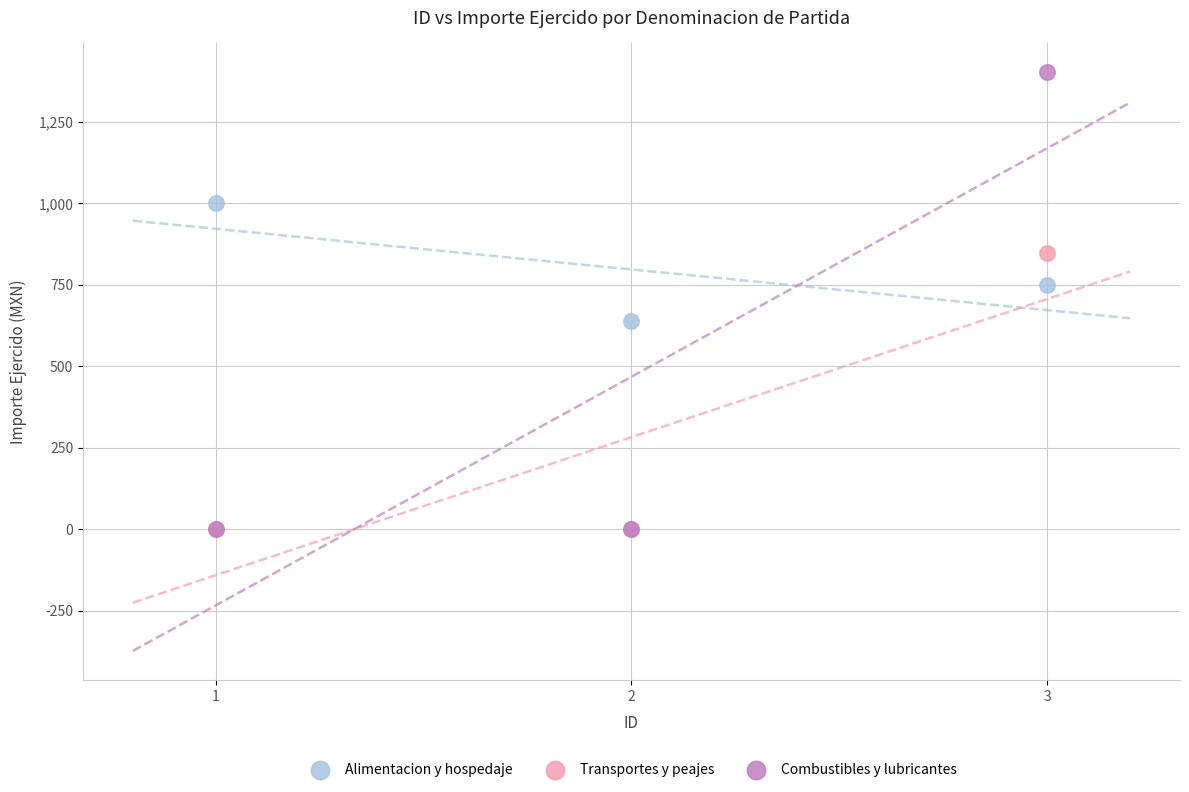

In the Alimentacion y hospedaje series, what Y value is closest to 819?

750.5